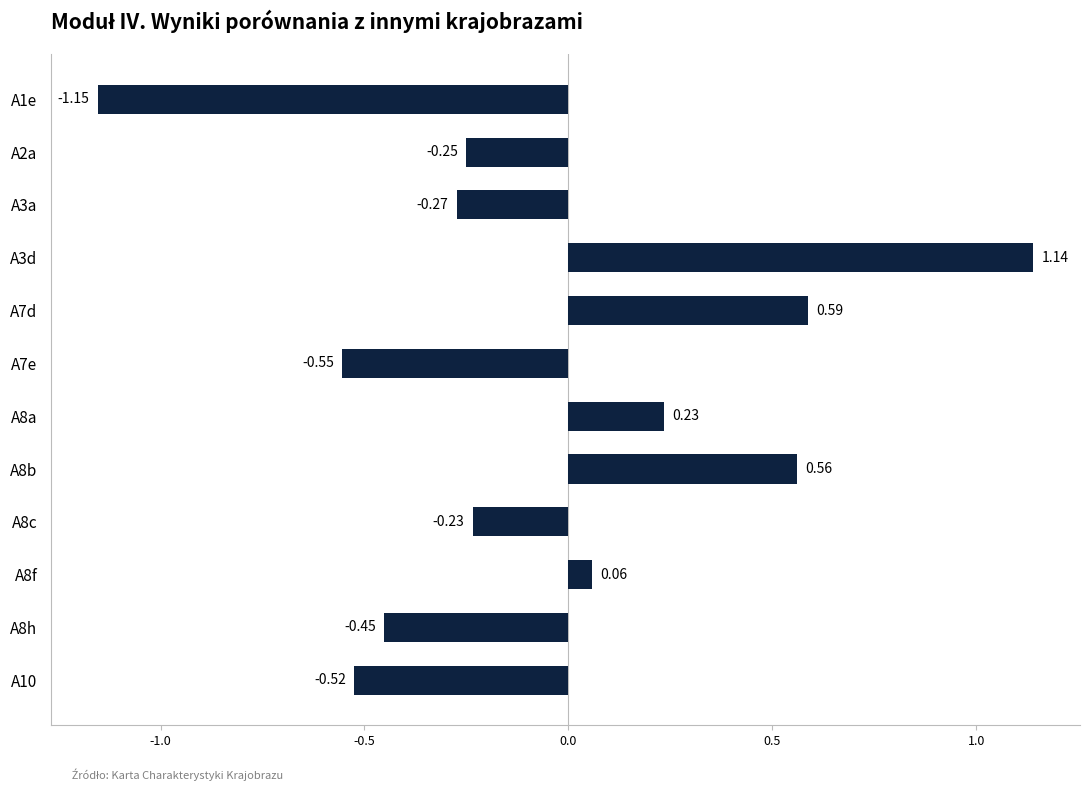

What is the sum of the values at A3a and A7e?

-0.8